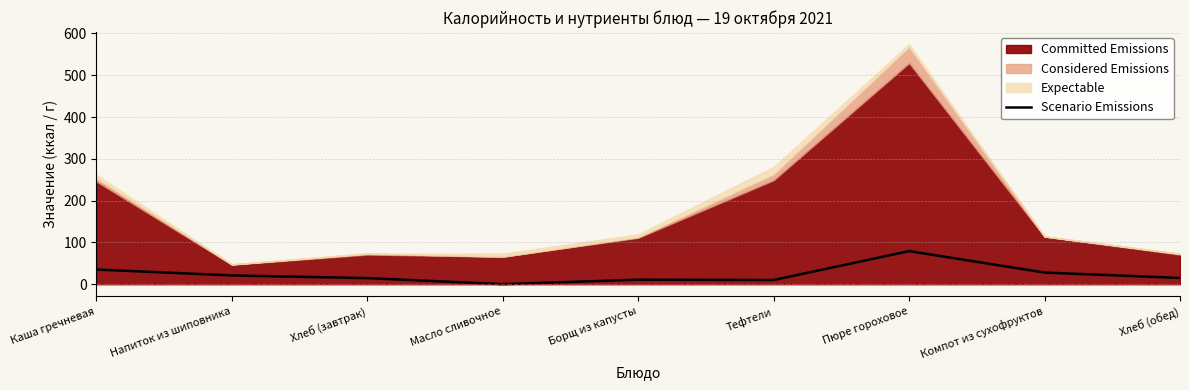

The value of Scenario Emissions at Хлеб (обед) is 15.0. True or false?

True